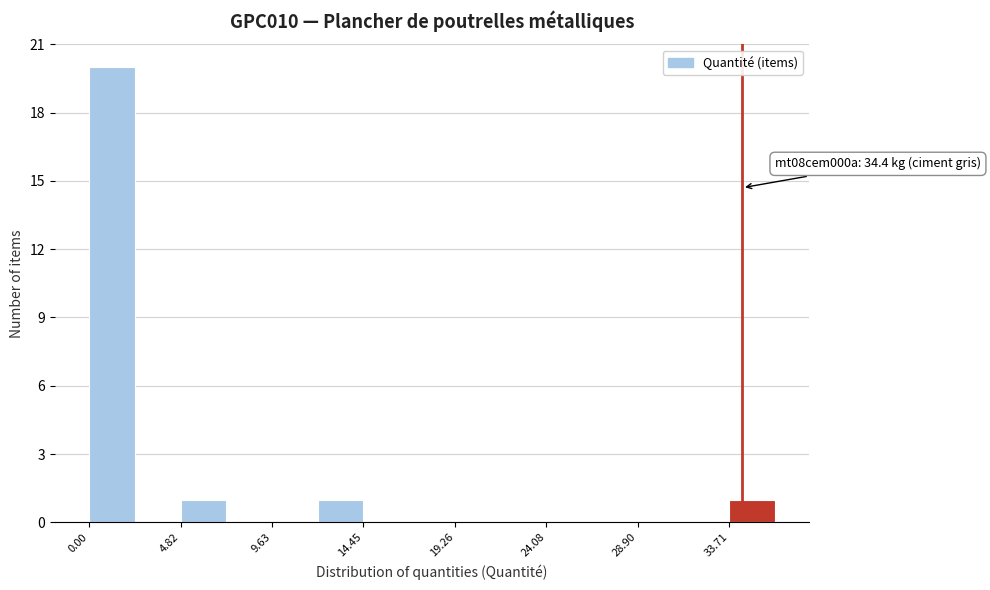

Over which range of the x-axis is the bar tallest?

0.0 to 2.5